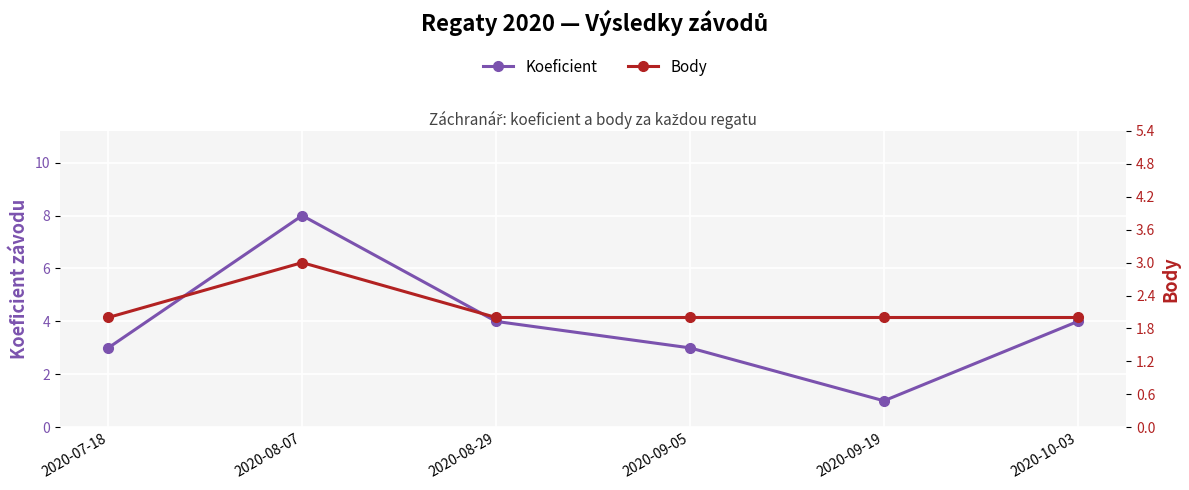

The Koeficient series shows 1 at 2020-09-05. True or false?

False